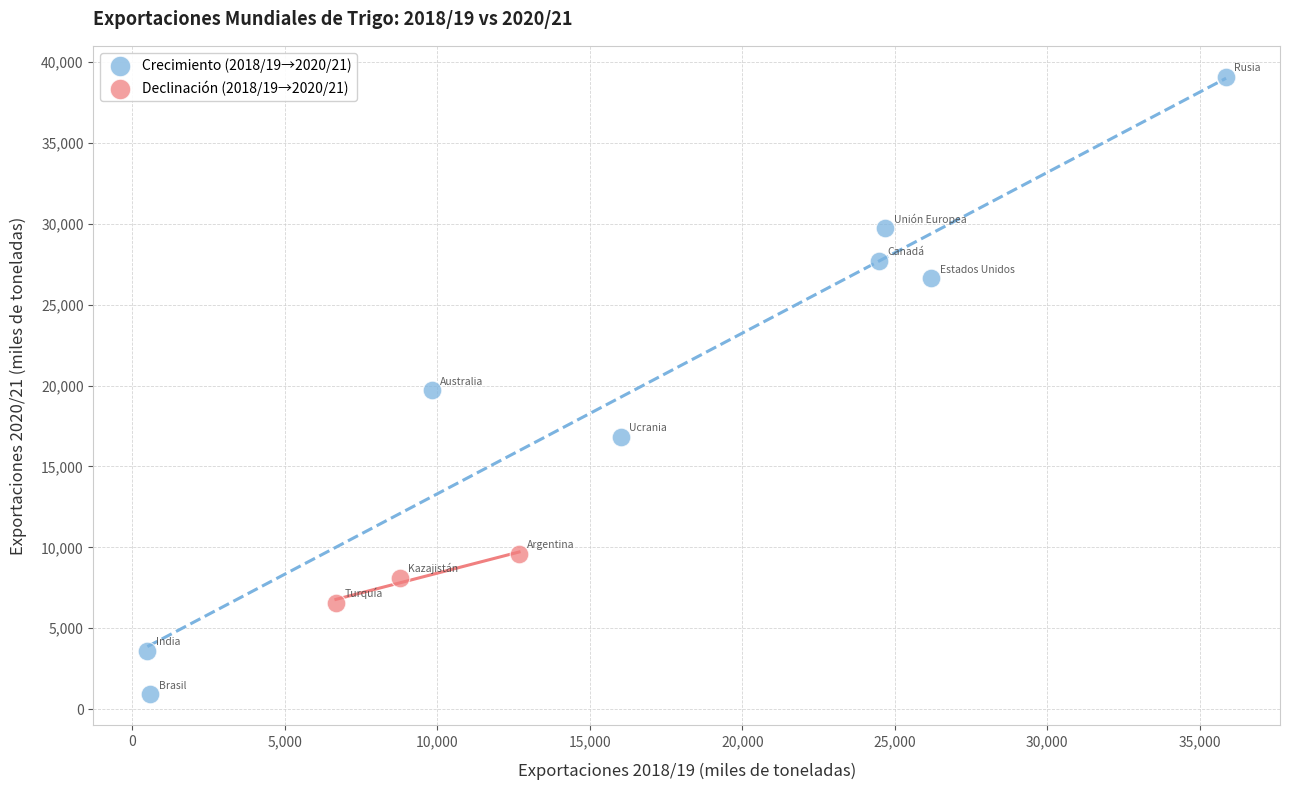

Which series has the largest Y range (max minus min)?

Crecimiento (2018/19→2020/21)